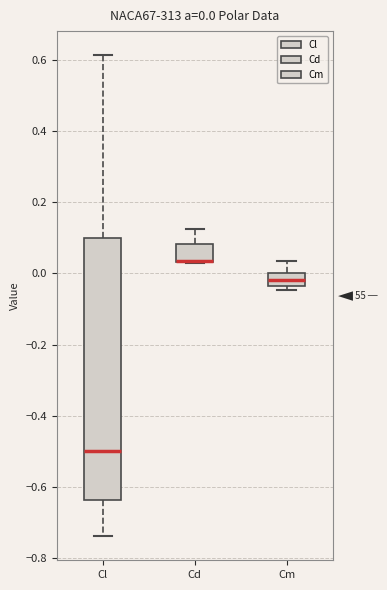

Which box is the tallest, from its lower edge to its upper edge?

Cl